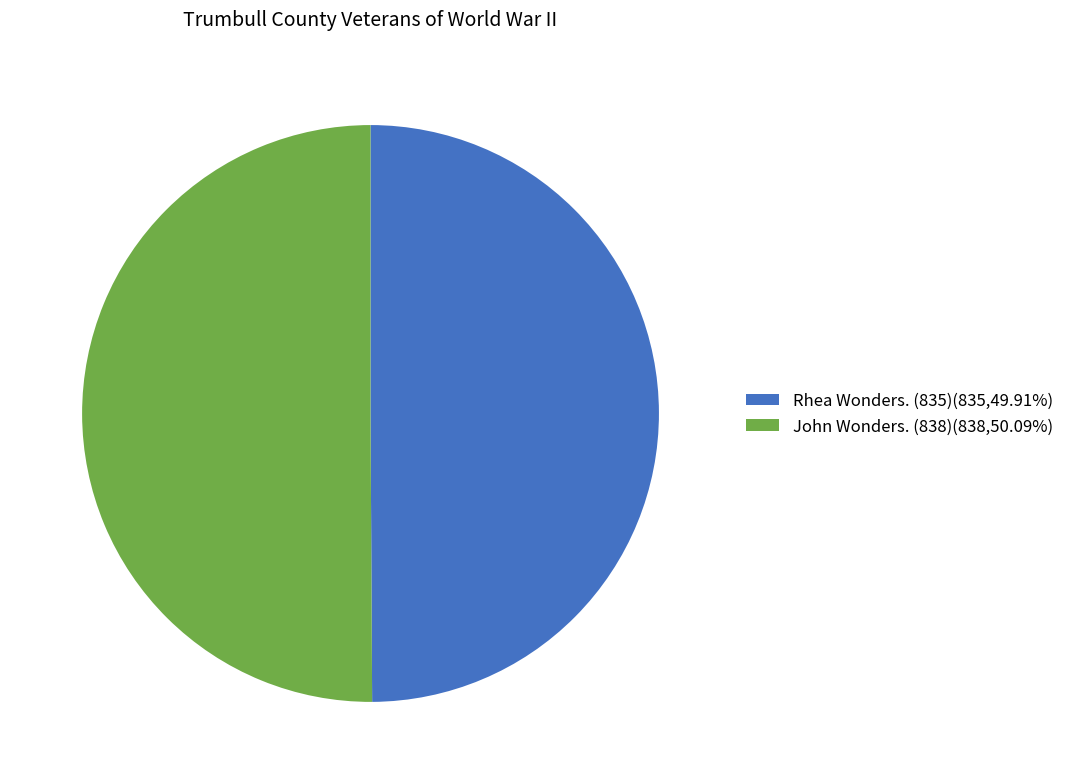

Do John Wonders. (838)(838,50.09%) and Rhea Wonders. (835)(835,49.91%) together represent more than half of the pie?

Yes